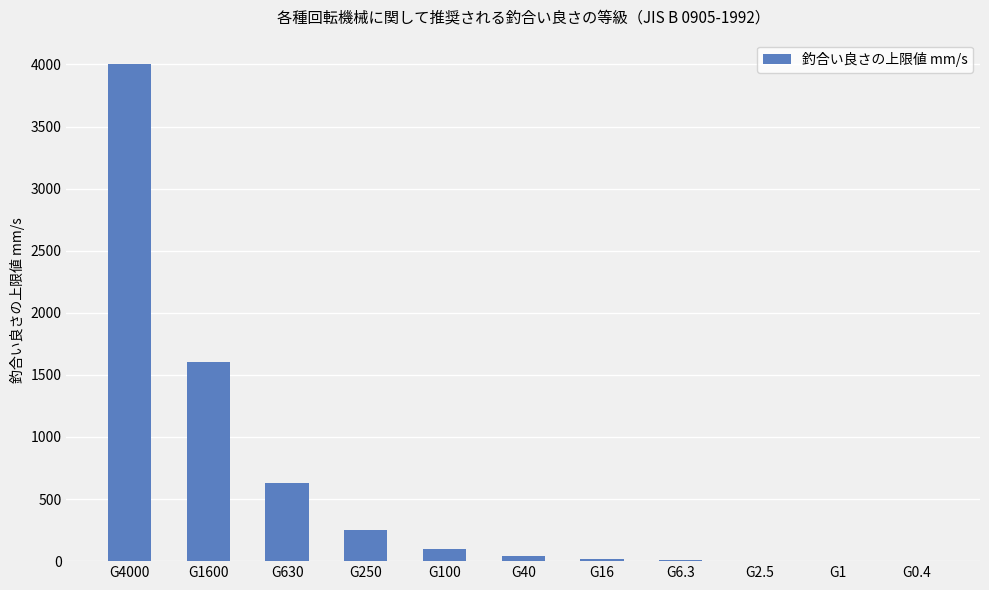

Which category has the highest value across all series?

G4000